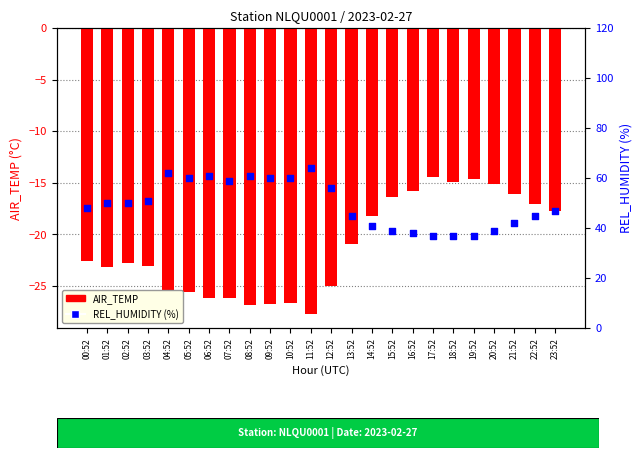

At which category is the sum across all series the highest?

04:52